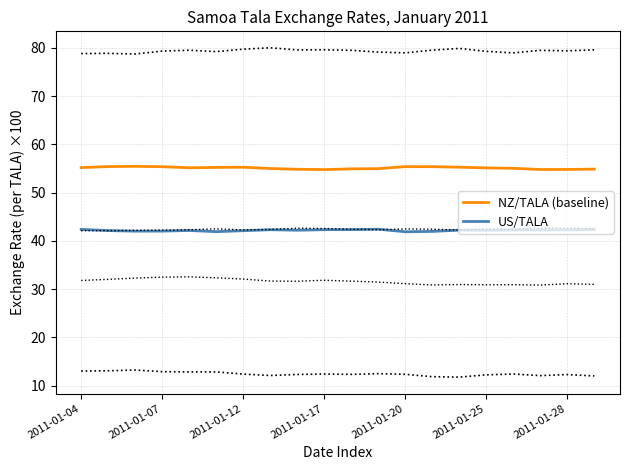

In US/TALA, how many points are higher than both neighbors (excluding endpoints)?

5